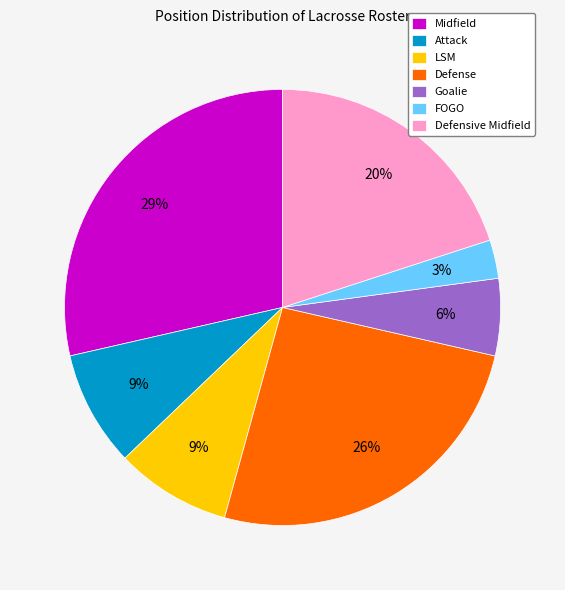

To the nearest percent, what is the average slice percentage?

14%